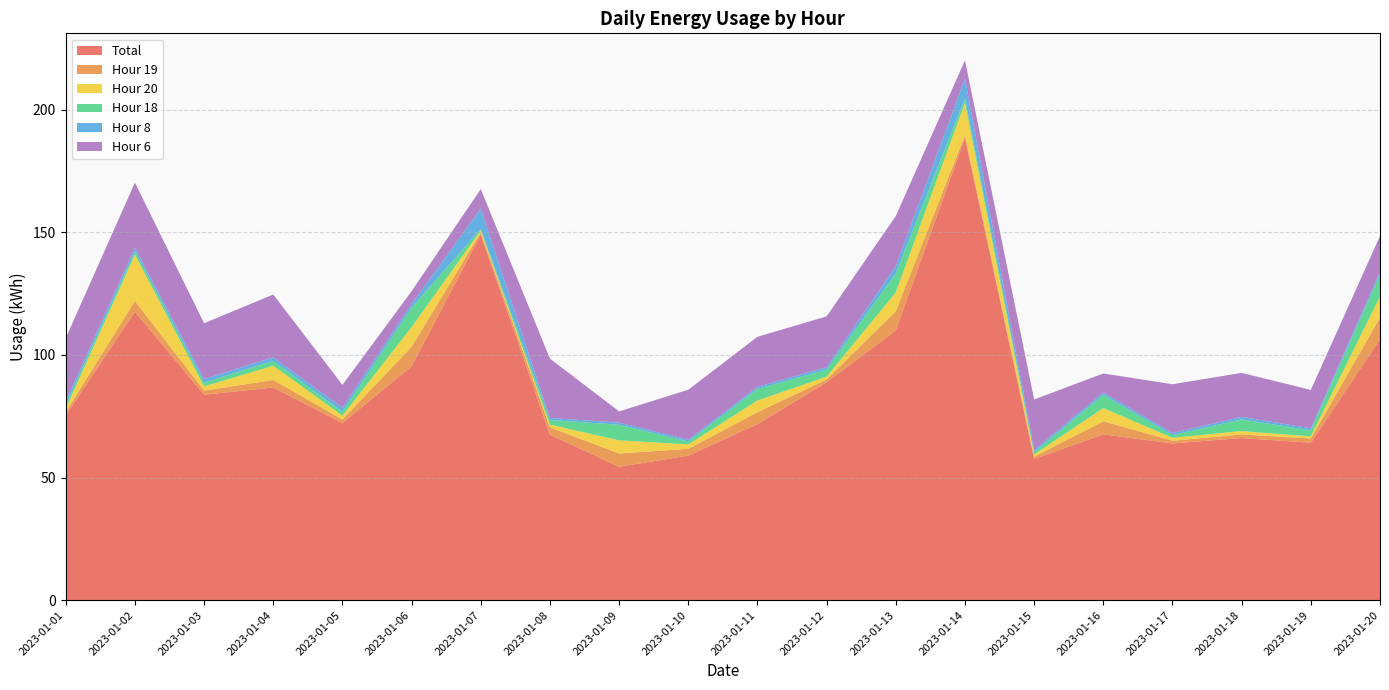

Reading right to left, extract all data points from this chart.

Total: 2023-01-20=106.5	2023-01-19=64.2	2023-01-18=66.1	2023-01-17=63.9	2023-01-16=67.6	2023-01-15=57.6	2023-01-14=188.5	2023-01-13=110.1	2023-01-12=88.9	2023-01-11=71.8	2023-01-10=59.0	2023-01-09=54.4	2023-01-08=67.5	2023-01-07=149.0	2023-01-06=95.5	2023-01-05=72.2	2023-01-04=86.8	2023-01-03=83.8	2023-01-02=117.7	2023-01-01=75.4
Hour 19: 2023-01-20=8.8	2023-01-19=1.7	2023-01-18=1.5	2023-01-17=1.1	2023-01-16=5.4	2023-01-15=0.9	2023-01-14=1.1	2023-01-13=7.8	2023-01-12=1.1	2023-01-11=4.9	2023-01-10=2.8	2023-01-09=5.4	2023-01-08=3.0	2023-01-07=0.9	2023-01-06=7.9	2023-01-05=1.5	2023-01-04=3.1	2023-01-03=1.7	2023-01-02=4.4	2023-01-01=1.3
Hour 20: 2023-01-20=8.7	2023-01-19=0.9	2023-01-18=1.4	2023-01-17=1.2	2023-01-16=5.4	2023-01-15=0.9	2023-01-14=13.2	2023-01-13=7.6	2023-01-12=1.2	2023-01-11=4.8	2023-01-10=1.8	2023-01-09=5.4	2023-01-08=1.1	2023-01-07=0.8	2023-01-06=8.0	2023-01-05=1.6	2023-01-04=5.8	2023-01-03=1.7	2023-01-02=18.8	2023-01-01=1.4
Hour 18: 2023-01-20=8.8	2023-01-19=2.4	2023-01-18=4.8	2023-01-17=1.1	2023-01-16=5.3	2023-01-15=1.0	2023-01-14=1.8	2023-01-13=7.8	2023-01-12=2.9	2023-01-11=4.7	2023-01-10=1.2	2023-01-09=6.4	2023-01-08=1.9	2023-01-07=0.7	2023-01-06=7.9	2023-01-05=1.6	2023-01-04=2.0	2023-01-03=1.6	2023-01-02=1.3	2023-01-01=1.5
Hour 8: 2023-01-20=1.3	2023-01-19=0.9	2023-01-18=1.0	2023-01-17=0.9	2023-01-16=1.0	2023-01-15=0.9	2023-01-14=8.1	2023-01-13=3.0	2023-01-12=1.0	2023-01-11=0.9	2023-01-10=0.8	2023-01-09=0.9	2023-01-08=0.8	2023-01-07=8.3	2023-01-06=1.5	2023-01-05=1.6	2023-01-04=1.4	2023-01-03=1.4	2023-01-02=1.5	2023-01-01=1.5
Hour 6: 2023-01-20=14.5	2023-01-19=15.7	2023-01-18=17.9	2023-01-17=19.9	2023-01-16=7.8	2023-01-15=20.6	2023-01-14=7.4	2023-01-13=20.4	2023-01-12=20.7	2023-01-11=20.4	2023-01-10=20.3	2023-01-09=4.6	2023-01-08=24.2	2023-01-07=8.0	2023-01-06=5.2	2023-01-05=9.4	2023-01-04=25.6	2023-01-03=22.8	2023-01-02=26.6	2023-01-01=25.8